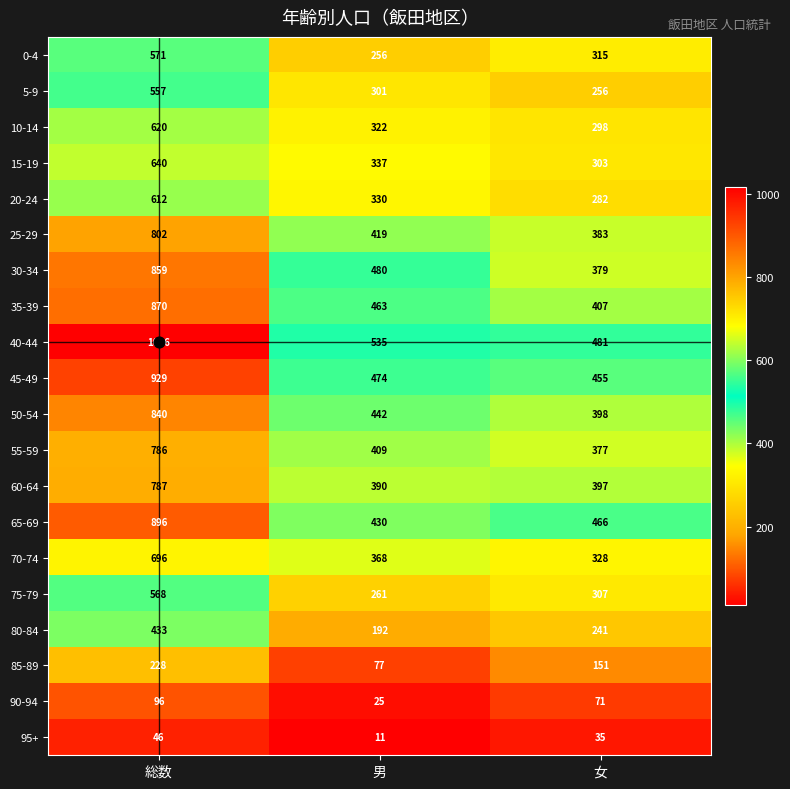

At how many categories does at least one series exceed 192?

3